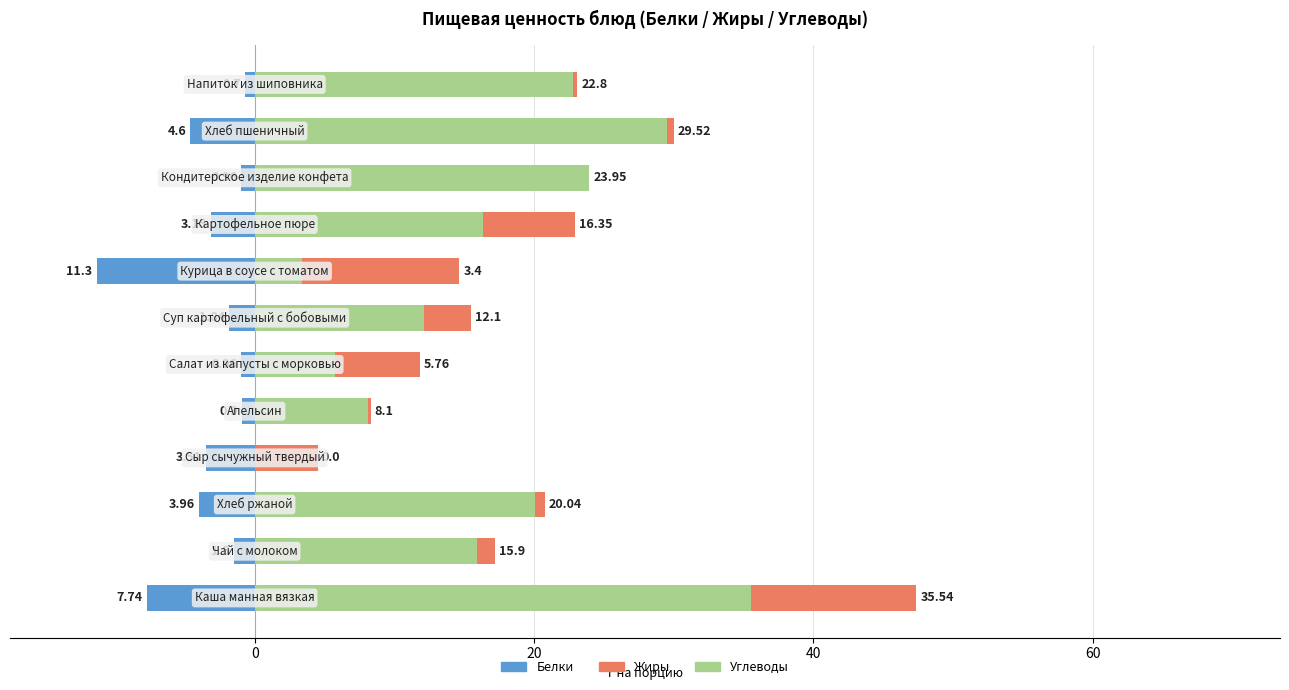

What is the difference between the maximum and second lowest values in the Углеводы series?

32.1